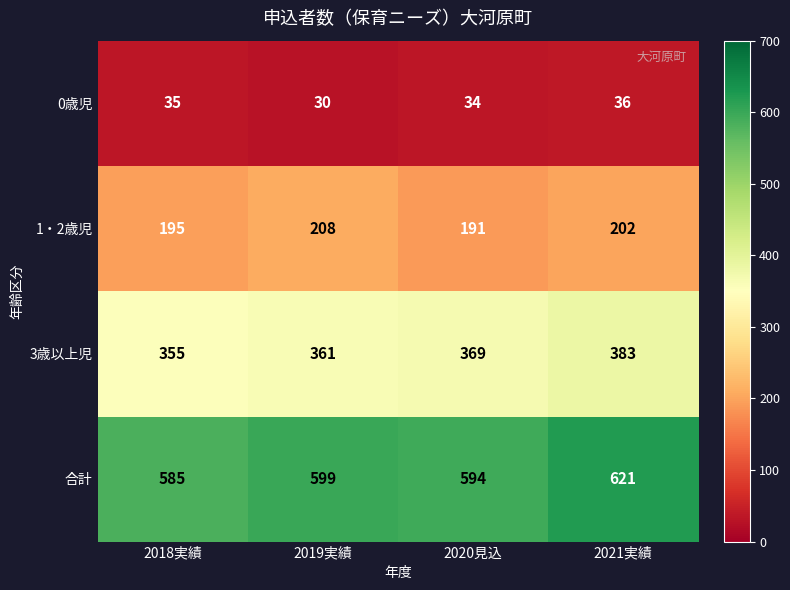

What is the smallest value displayed?

30